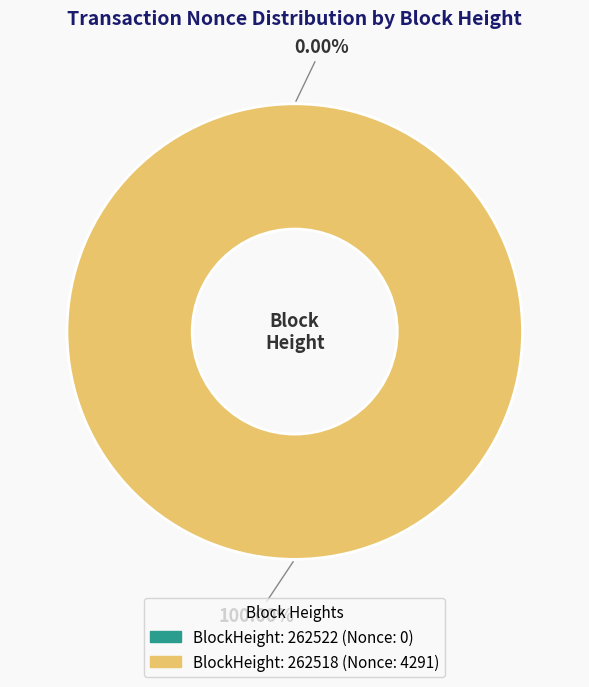

Rank the categories by value from highest to lowest.

262518, 262522